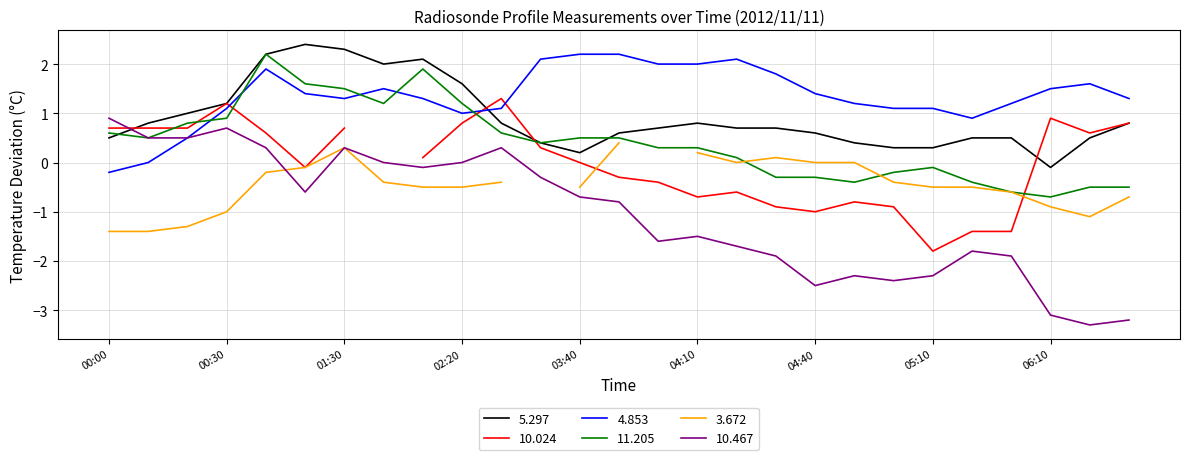

What is the average value of the 11.205 series?

0.4